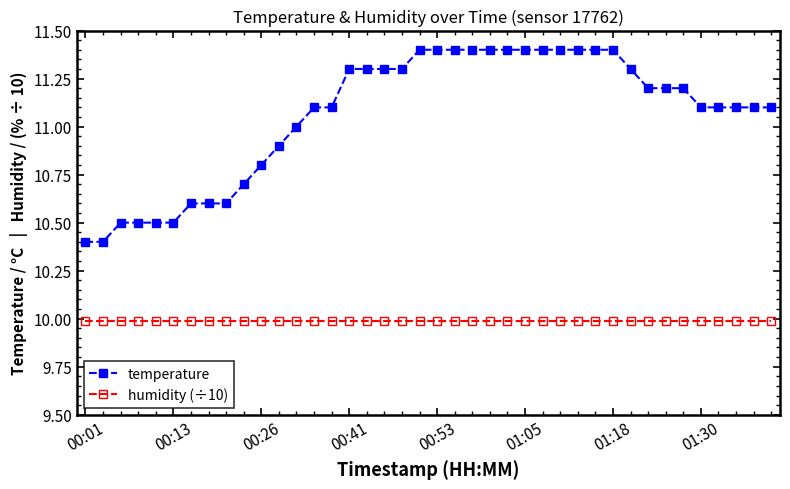

What is the value of the humidity (÷10) point at the 29th from the left?

10.0